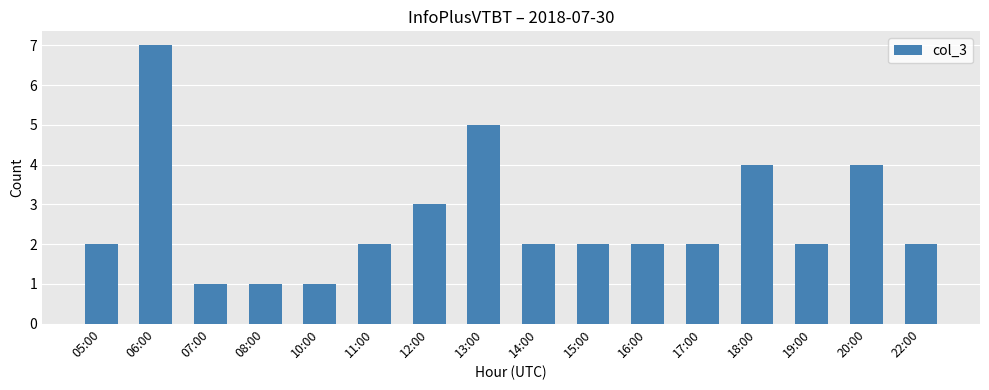

The chart shows a value of 2 at 11:00. True or false?

True